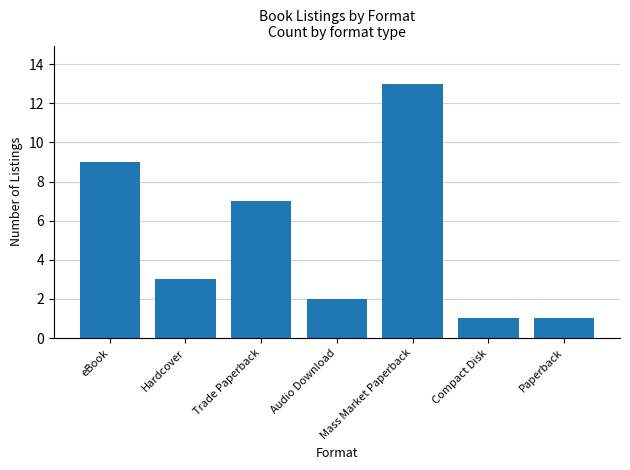

What is the sum of all values?

36